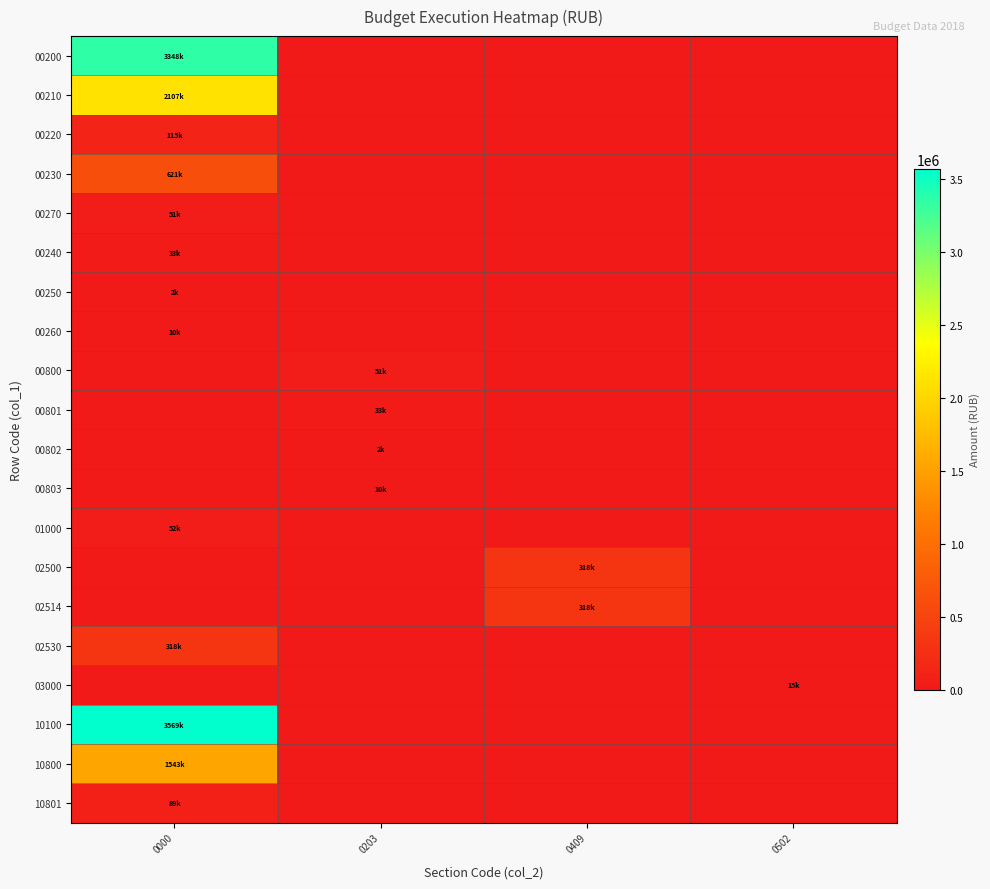

Reading left to right, list all the values displayed in this chart.

00200: 0000=3348476.3	0203=0.0	0409=0.0	0502=0.0
00210: 0000=2107276.9	0203=0.0	0409=0.0	0502=0.0
00220: 0000=115075.4	0203=0.0	0409=0.0	0502=0.0
00230: 0000=621442.5	0203=0.0	0409=0.0	0502=0.0
00270: 0000=51370.5	0203=0.0	0409=0.0	0502=0.0
00240: 0000=32706.0	0203=0.0	0409=0.0	0502=0.0
00250: 0000=2003.0	0203=0.0	0409=0.0	0502=0.0
00260: 0000=9641.6	0203=0.0	0409=0.0	0502=0.0
00800: 0000=0.0	0203=51370.5	0409=0.0	0502=0.0
00801: 0000=0.0	0203=32706.0	0409=0.0	0502=0.0
00802: 0000=0.0	0203=2003.0	0409=0.0	0502=0.0
00803: 0000=0.0	0203=9641.6	0409=0.0	0502=0.0
01000: 0000=51570.5	0203=0.0	0409=0.0	0502=0.0
02500: 0000=0.0	0203=0.0	0409=318499.0	0502=0.0
02514: 0000=0.0	0203=0.0	0409=318499.0	0502=0.0
02530: 0000=318499.0	0203=0.0	0409=0.0	0502=0.0
03000: 0000=0.0	0203=0.0	0409=0.0	0502=14616.5
10100: 0000=3569257.6	0203=0.0	0409=0.0	0502=0.0
10800: 0000=1543227.4	0203=0.0	0409=0.0	0502=0.0
10801: 0000=89229.5	0203=0.0	0409=0.0	0502=0.0